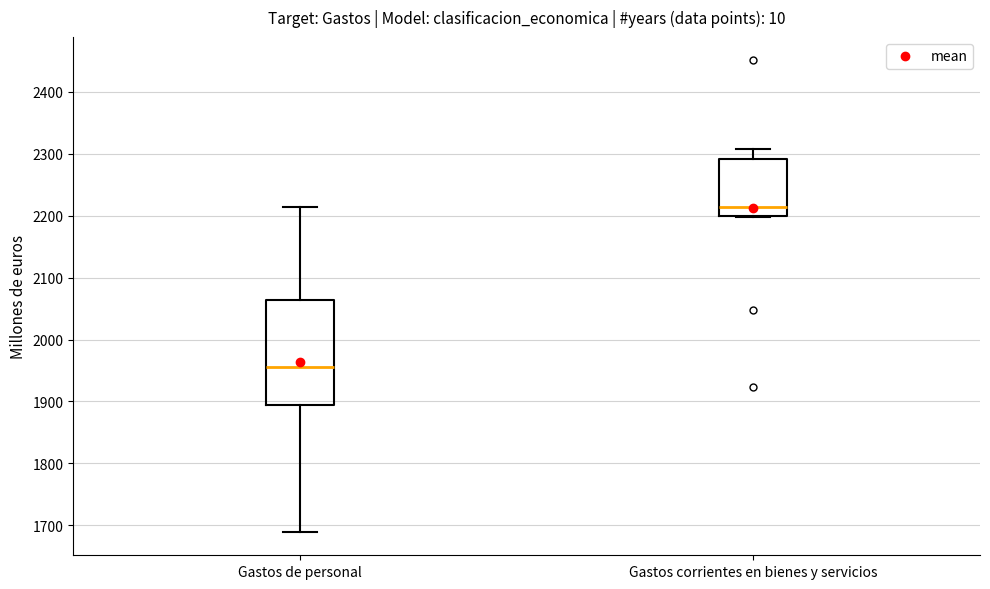

Which box is the tallest, from its lower edge to its upper edge?

Gastos de personal